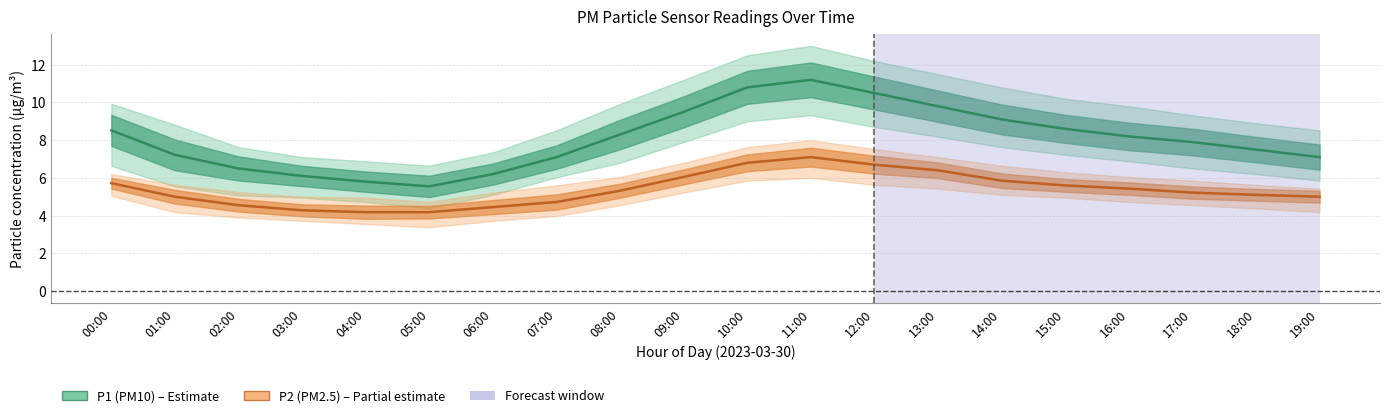

Between 15:00 and 02:00, which is larger?

15:00